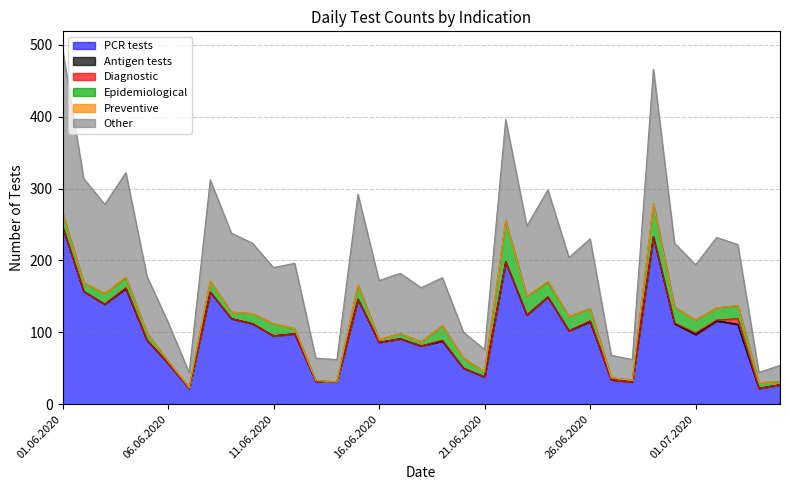

What is the total value across all series at 25.06.2020?

204